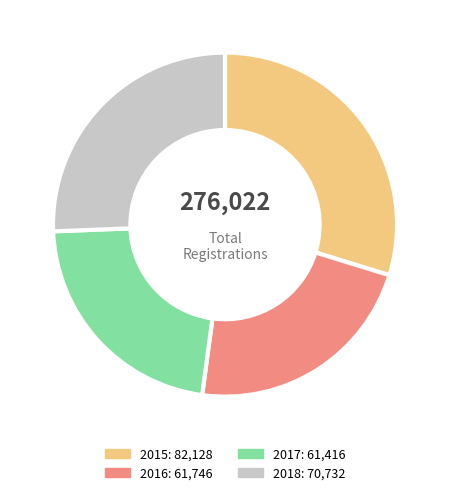

What is the ratio of the value at 2018 to the value at 2015?

0.9